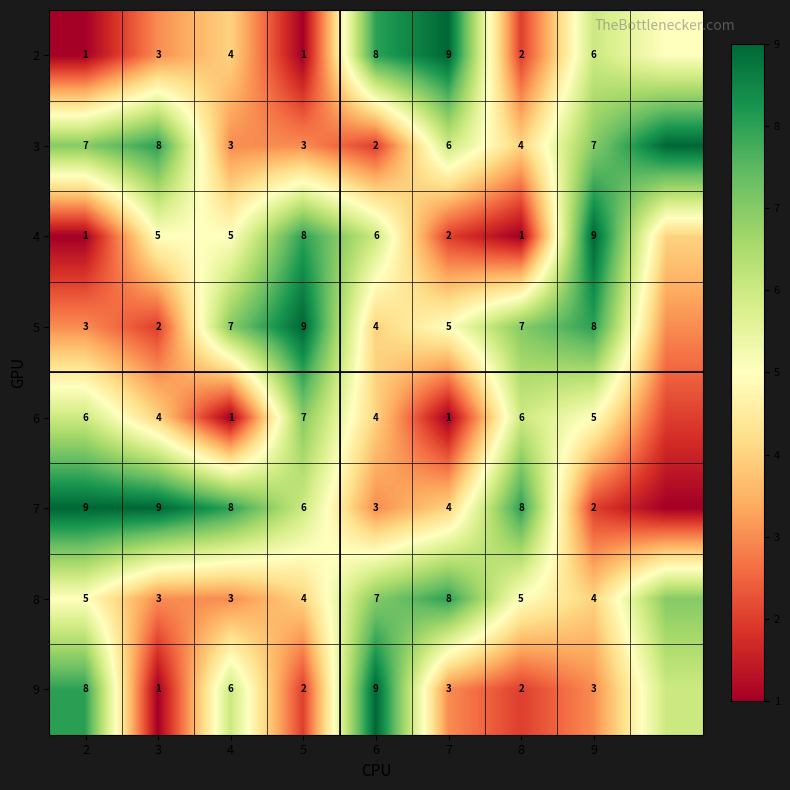

True or false: 4 has a value of 2 at 7.

True